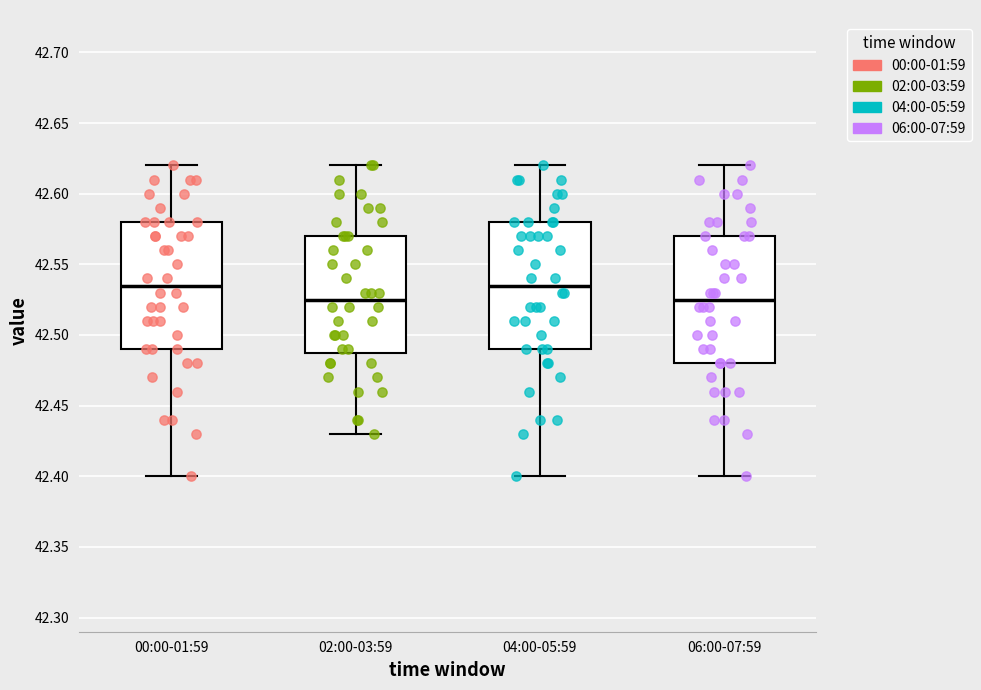

Where does the upper whisker of the box for 06:00-07:59 end on the y-axis? The values are not printed on the chart, so give them approximately, as read against the axis.

42.620